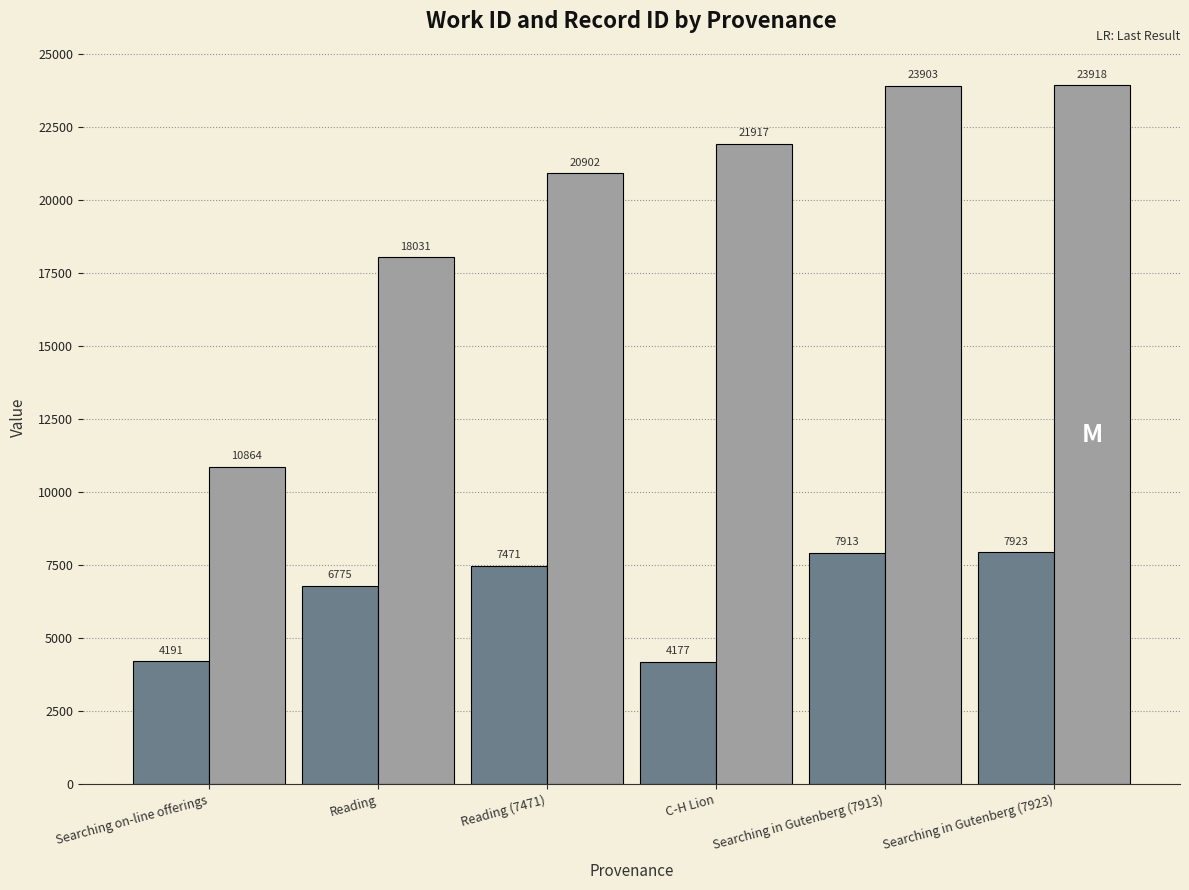

What is the spread (max minus min) of values at Reading (7471)?

13431